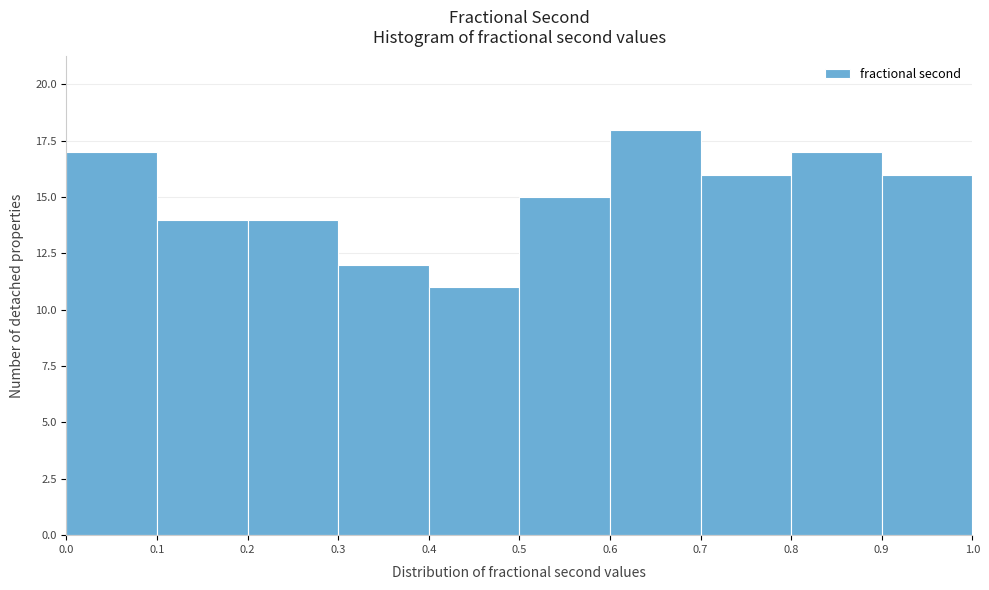

Over which range of the x-axis is the bar tallest?

0.6 to 0.7